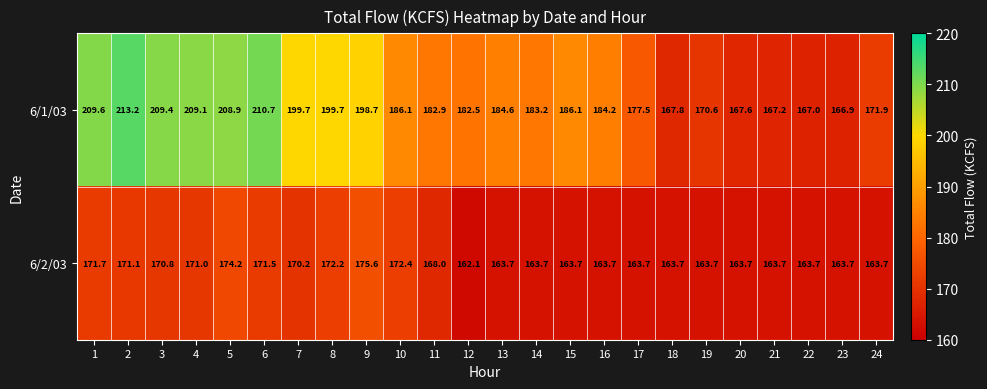

What is the average value of the 6/2/03 series?

167.3